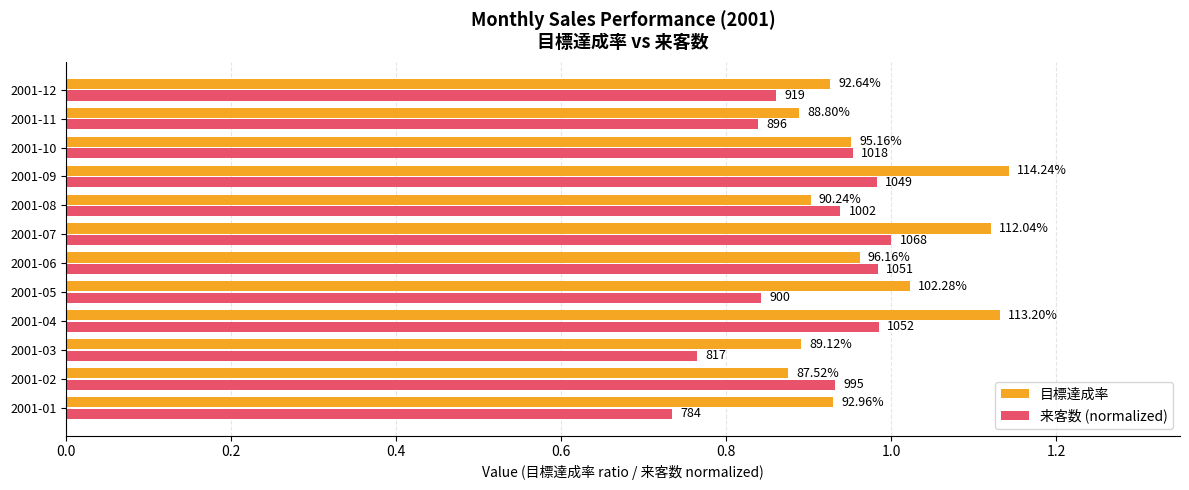

What is the minimum value for 来客数 (normalized)?

0.7